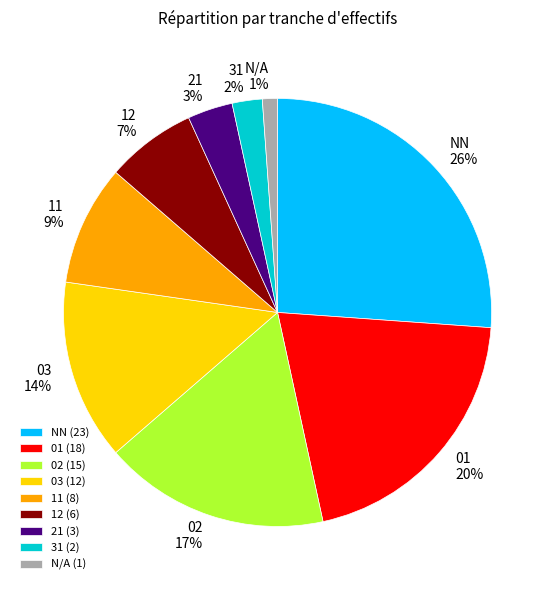

Which slice is the largest?

NN